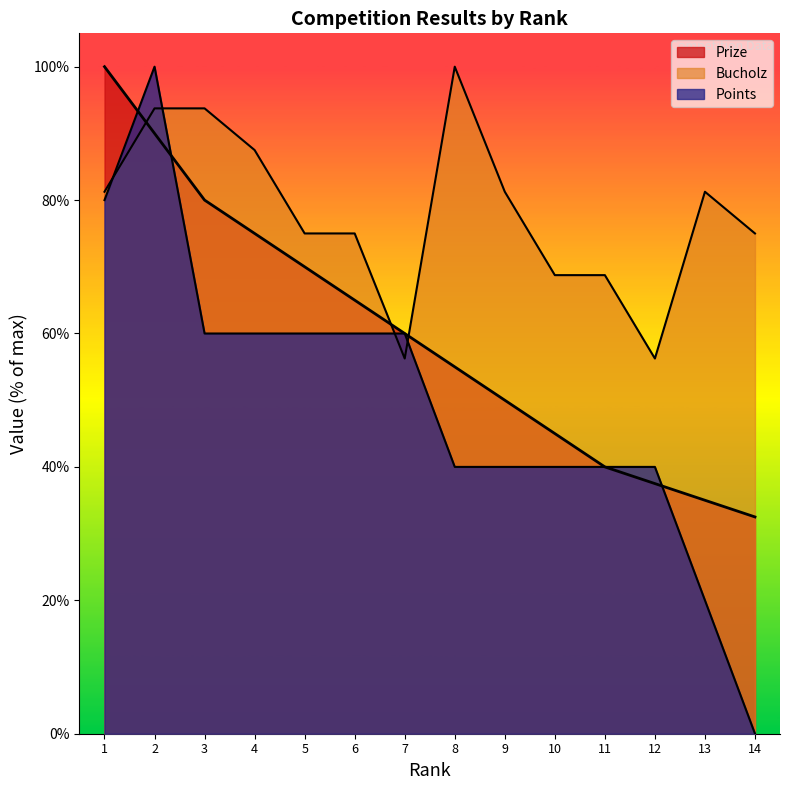

Count the number of categories in the chart.

14